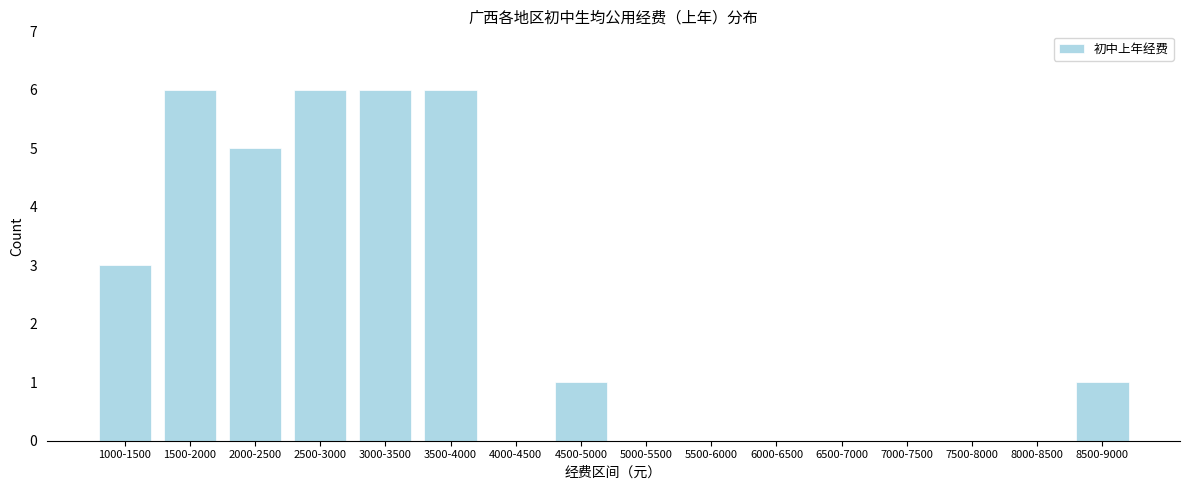

Reading right to left, transcribe all the data shown in this chart.

8500-9000=1	8000-8500=0	7500-8000=0	7000-7500=0	6500-7000=0	6000-6500=0	5500-6000=0	5000-5500=0	4500-5000=1	4000-4500=0	3500-4000=6	3000-3500=6	2500-3000=6	2000-2500=5	1500-2000=6	1000-1500=3